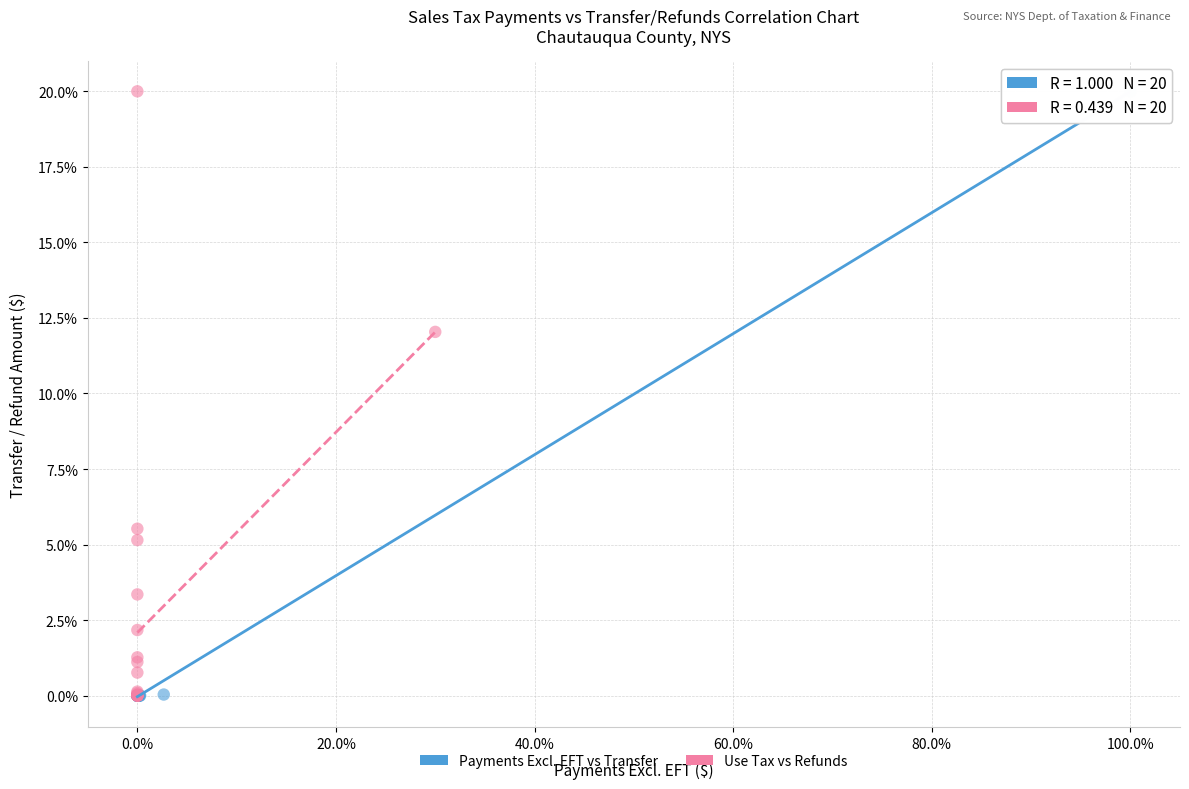

What are all the series names shown in the legend?

Payments Excl. EFT vs Transfer, Use Tax vs Refunds